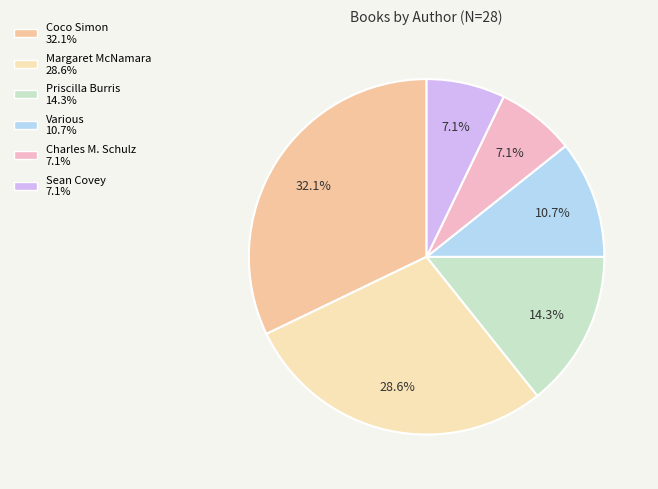

Is there any slice that represents more than half of the pie?

No